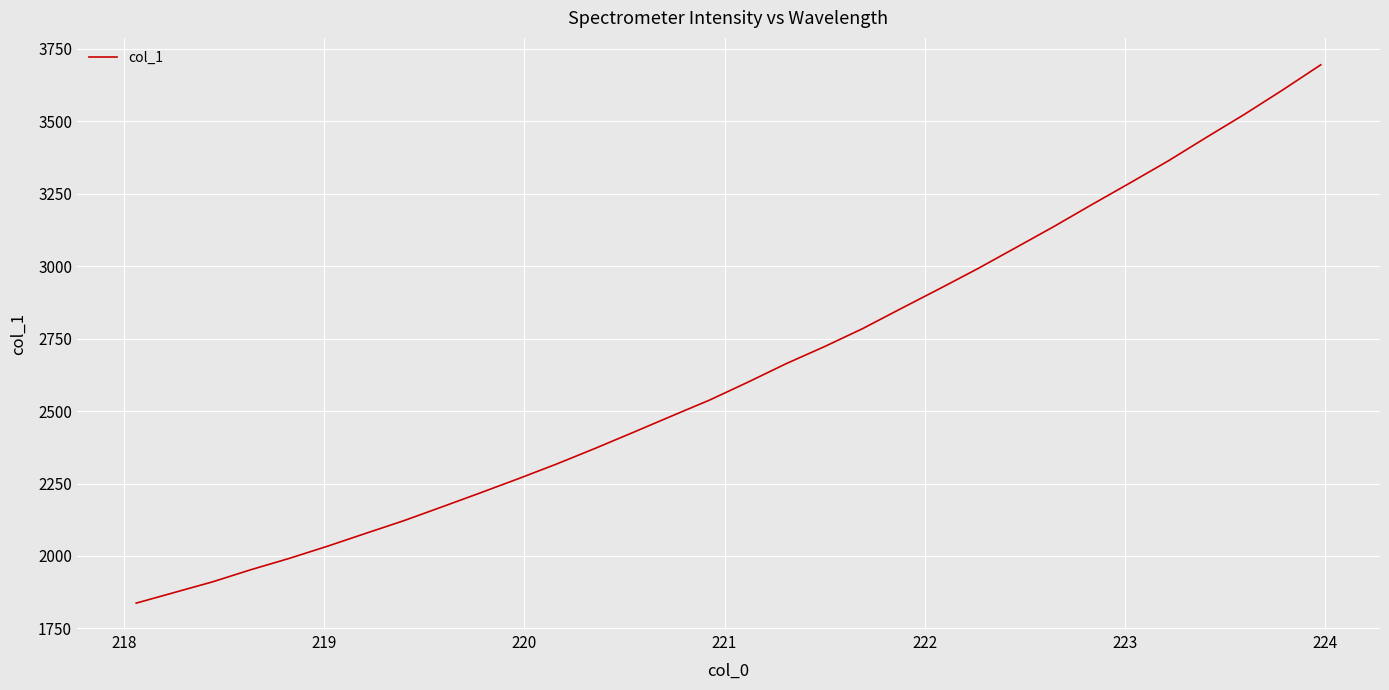

How many distinct data groups are displayed?

1